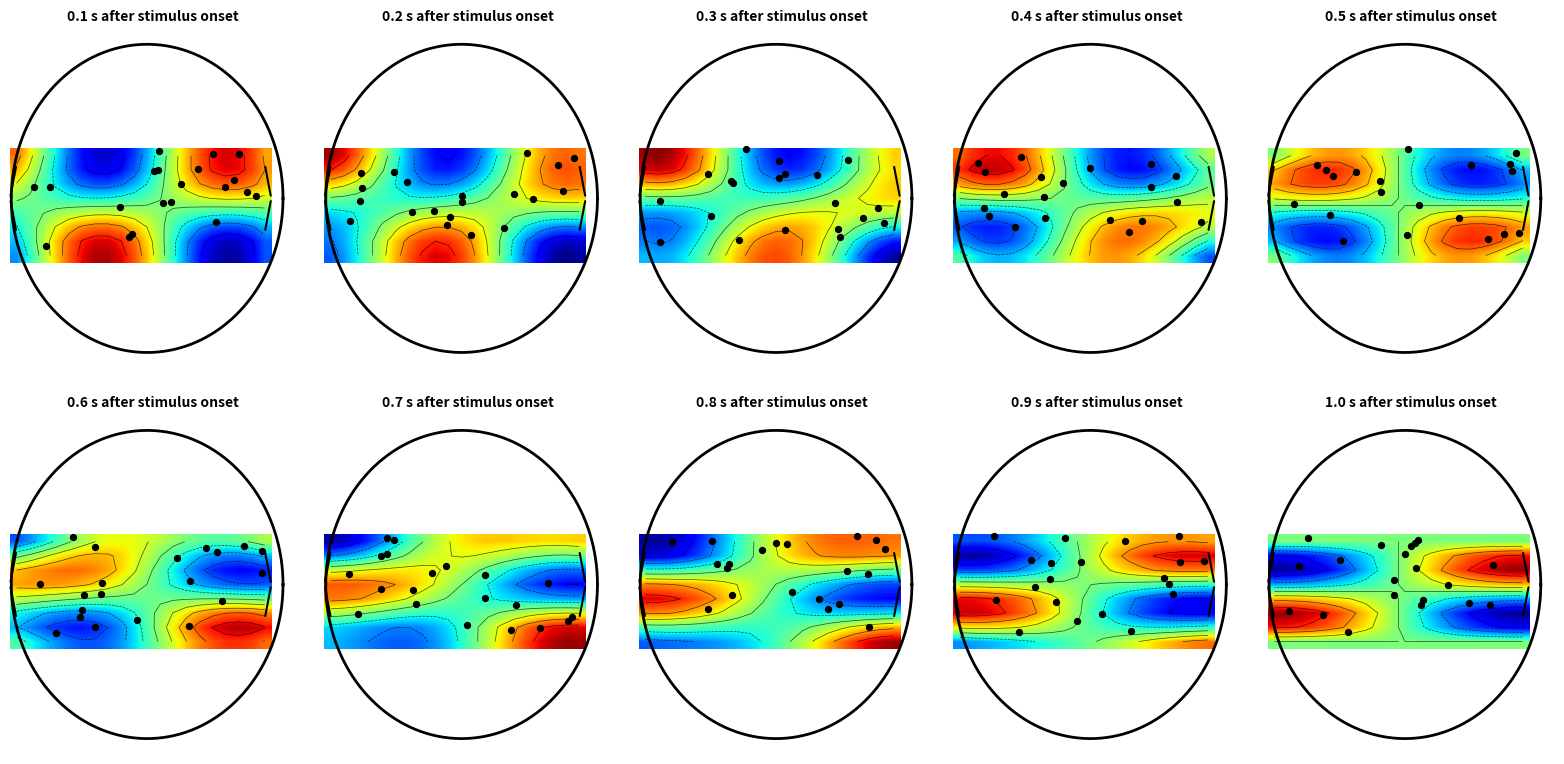

How many series are shown in this chart?

8